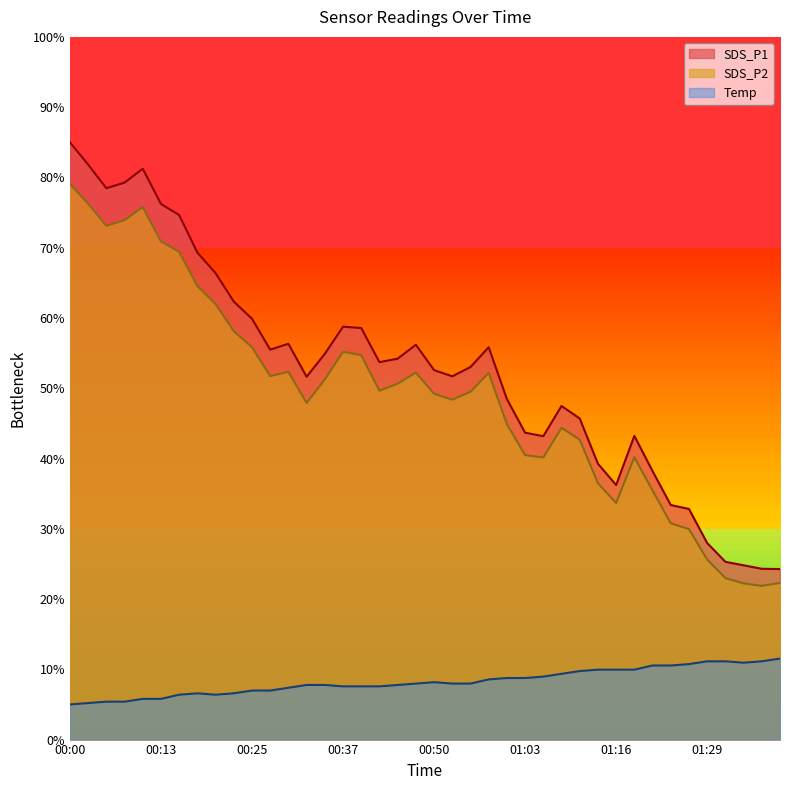

True or false: SDS_P1 has a value of 54.9 at 00:35.

True